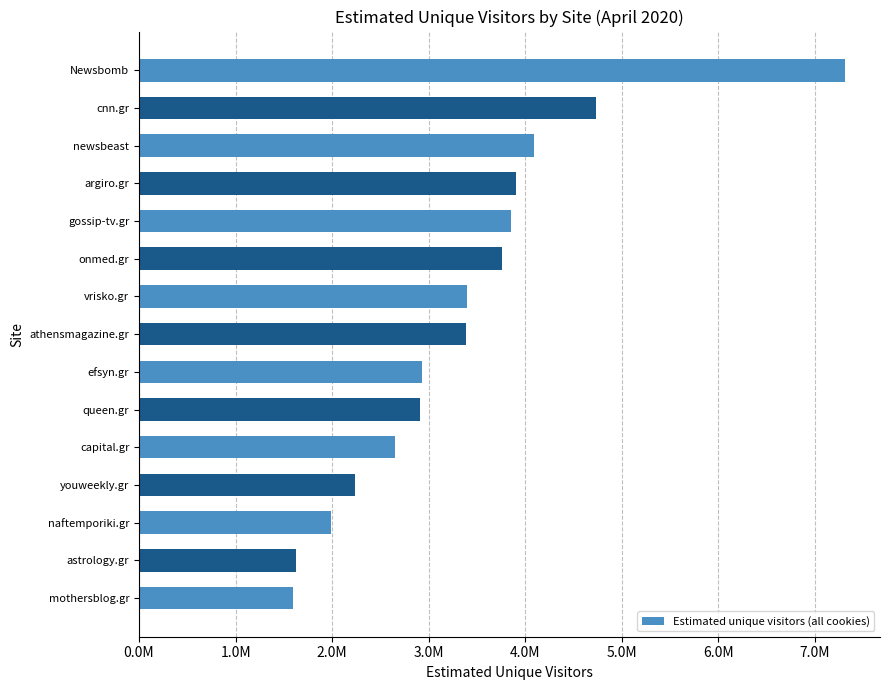

Does the chart contain any negative values?

No